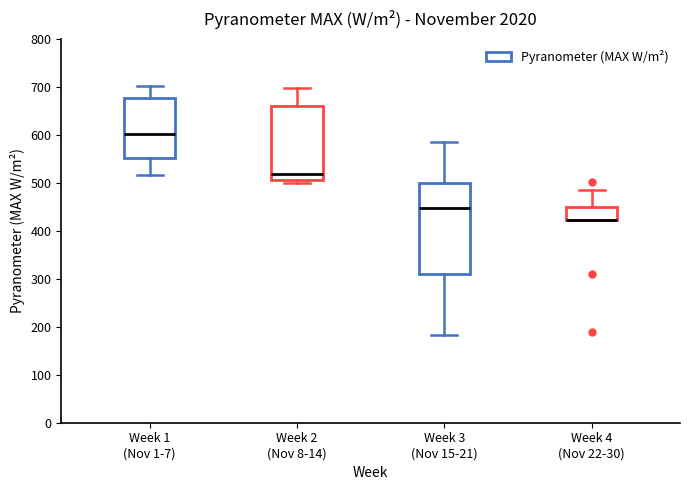

Where does the upper whisker of the box for Week 3 (Nov 15-21) end on the y-axis? The values are not printed on the chart, so give them approximately, as read against the axis.

590